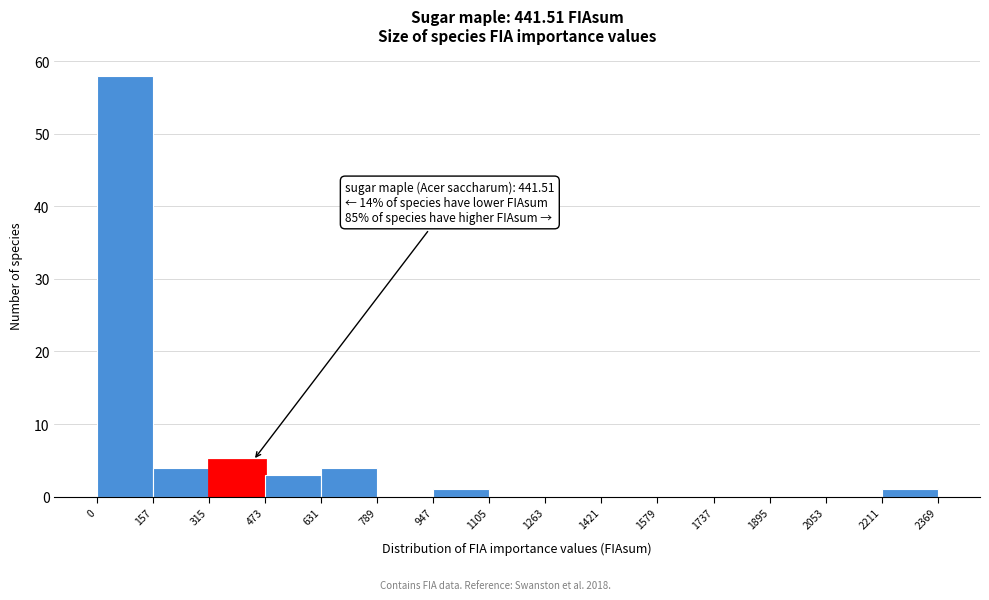

Over which range of the x-axis is the bar tallest?

0 to 157